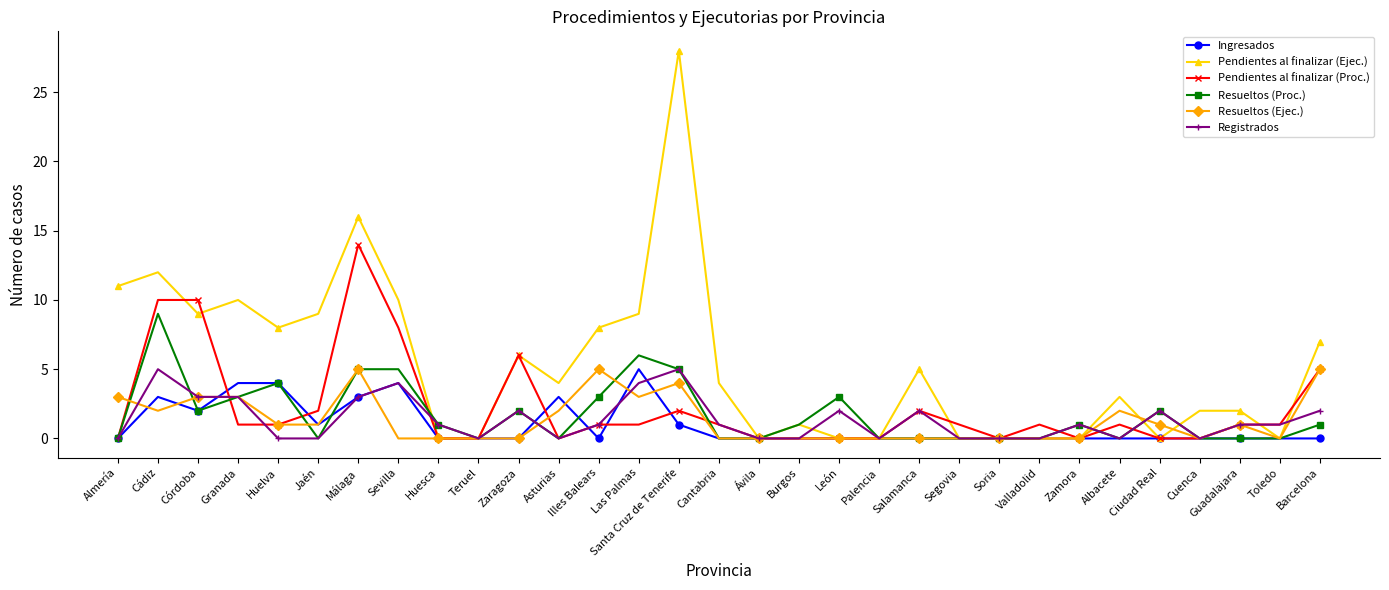

What is the sum of all Resueltos (Ejec.) values?

41